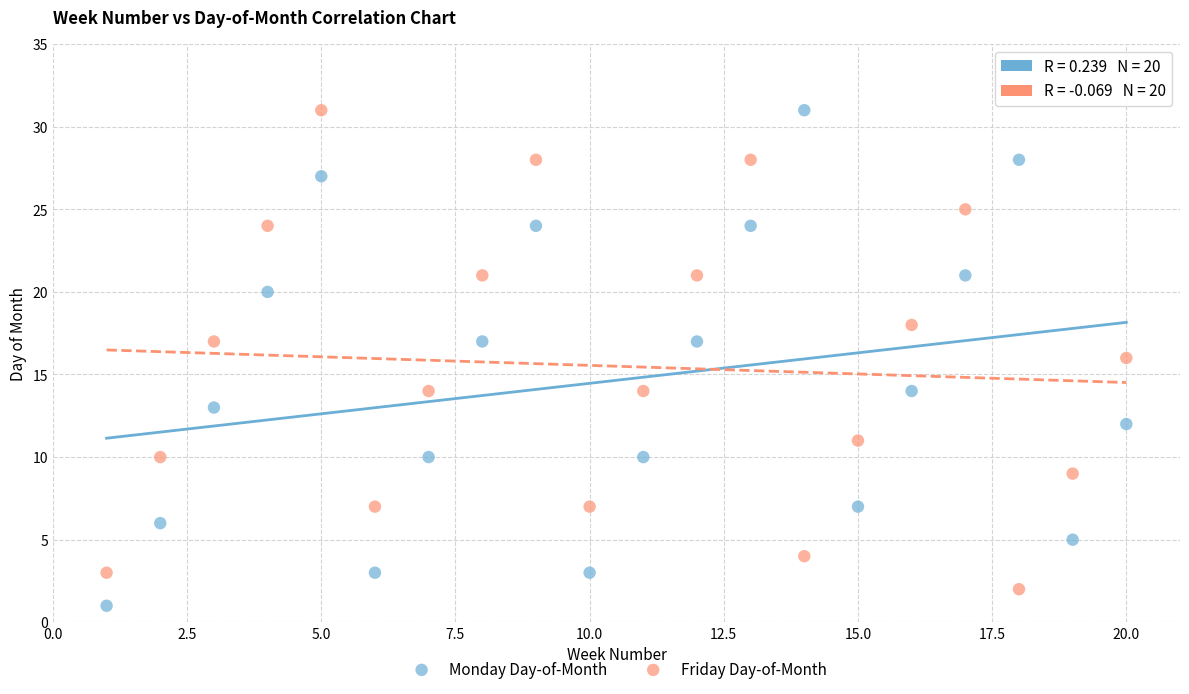

Which series contains the lowest Y value?

Monday Day-of-Month